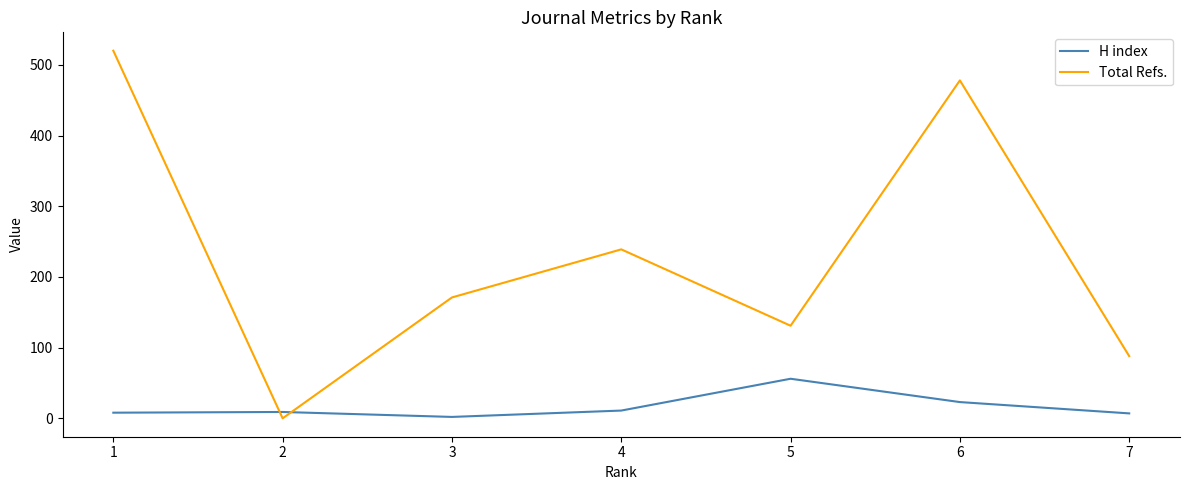

What is the spread (max minus min) of values at 3?

169